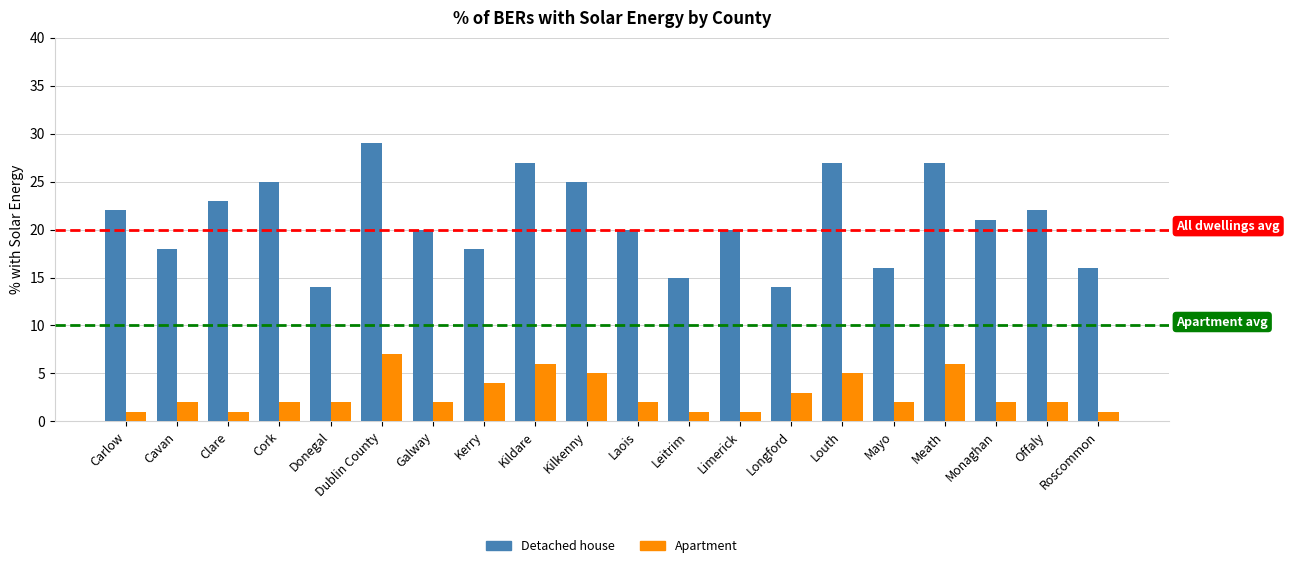

At which category is the sum across all series the highest?

Dublin County